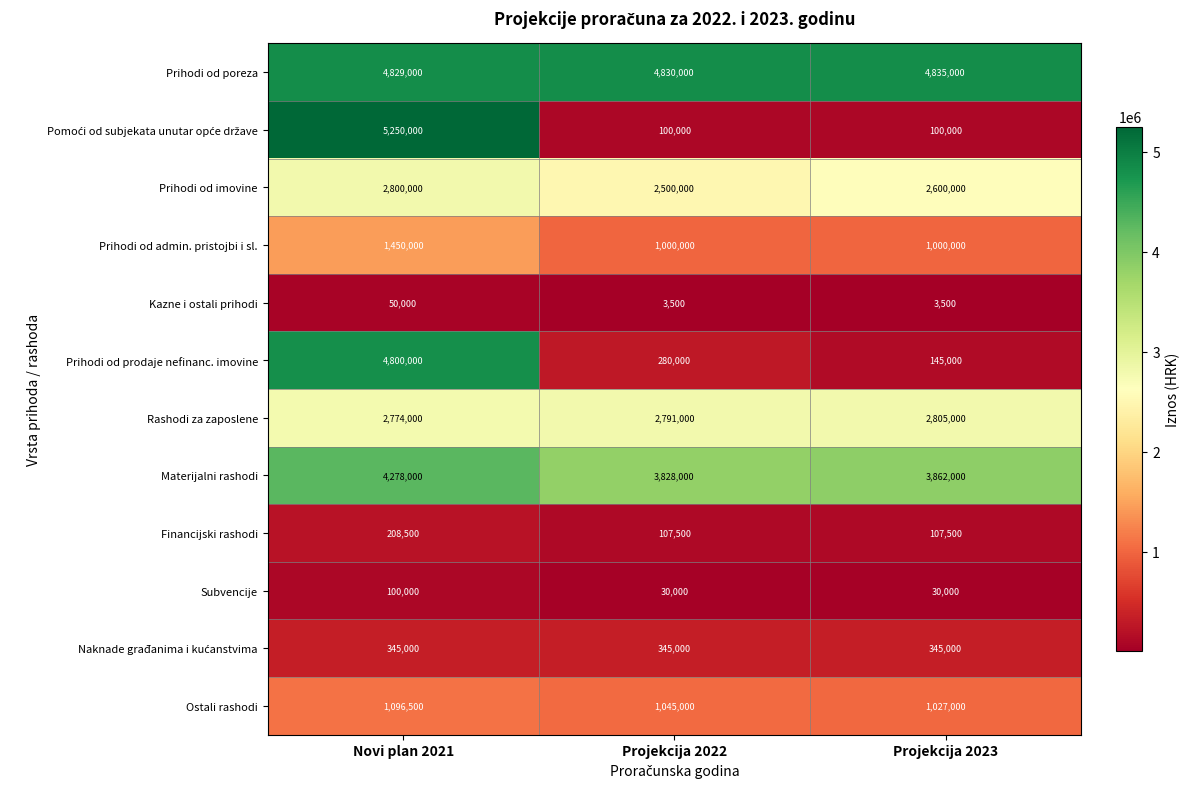

True or false: Prihodi od prodaje nefinanc. imovine has a value of 145000 at Projekcija 2023.

True